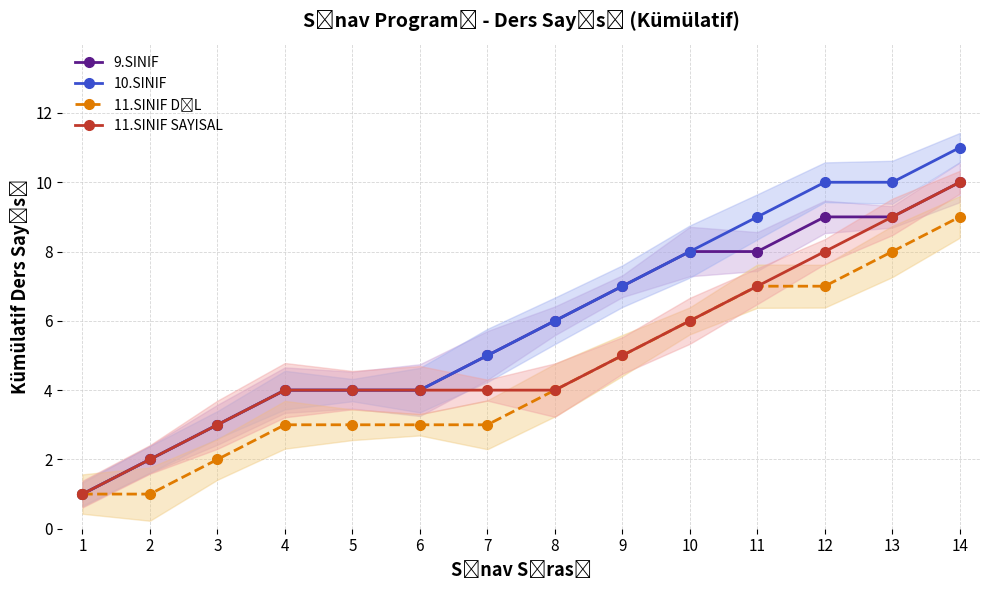

What is the sum of the 11.SINIF SAYISAL values at 10 and 5?

10